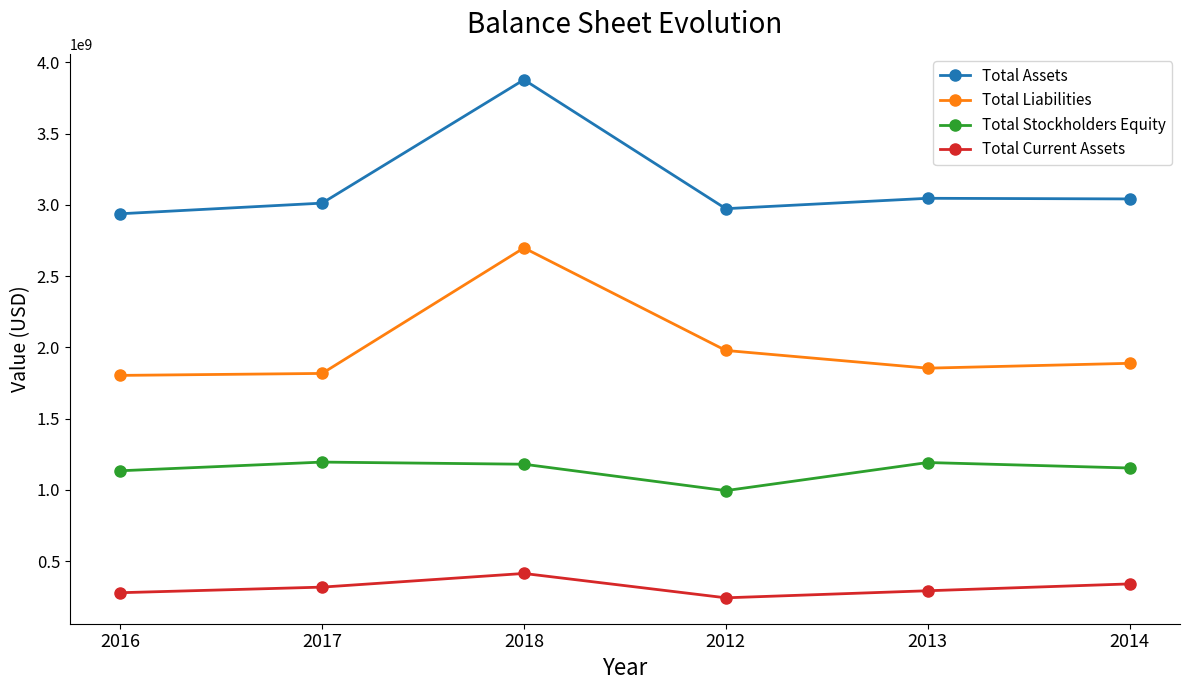

Where does the Total Assets series first go above 3041554000?

2018